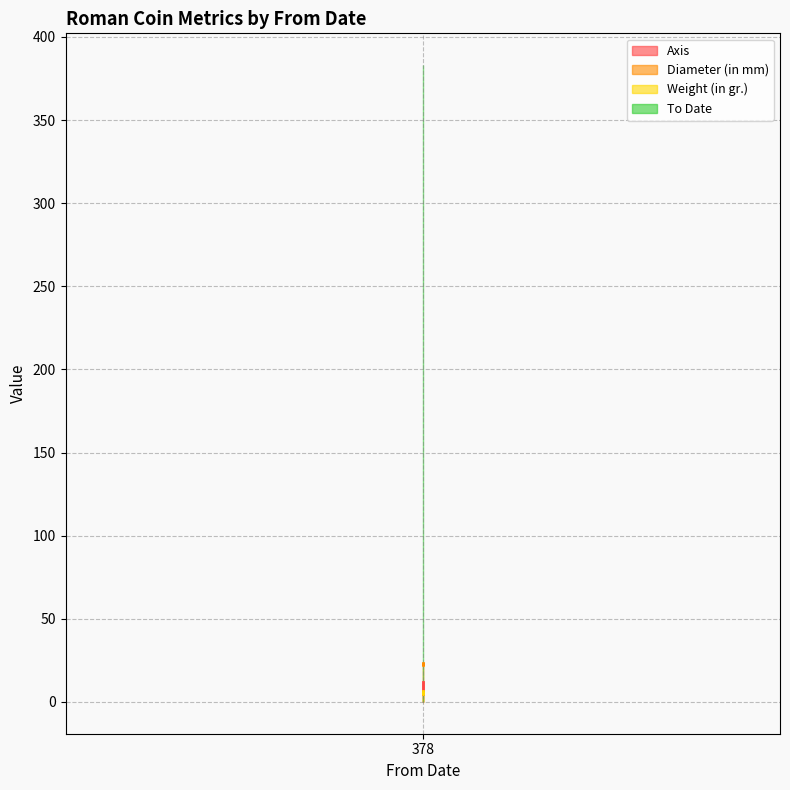

What is the highest value of the Axis series?

12.0